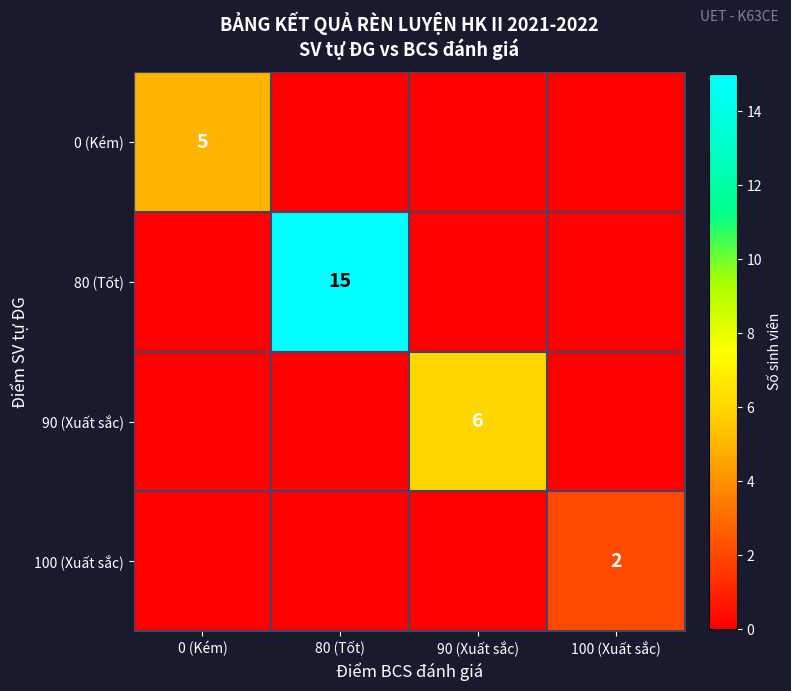

Which series has the largest total across all categories?

80 (Tốt)